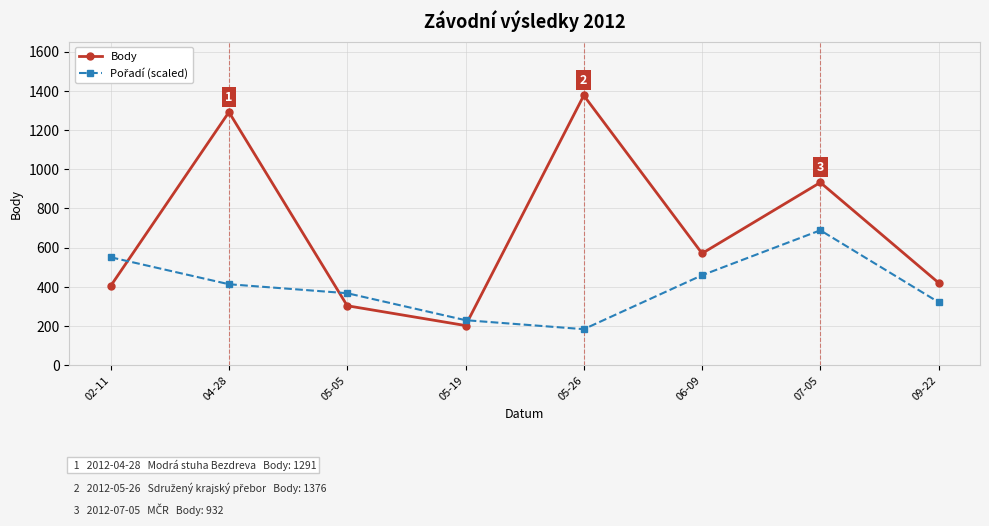

What is the difference between the maximum and minimum values in the Body series?

1174.0